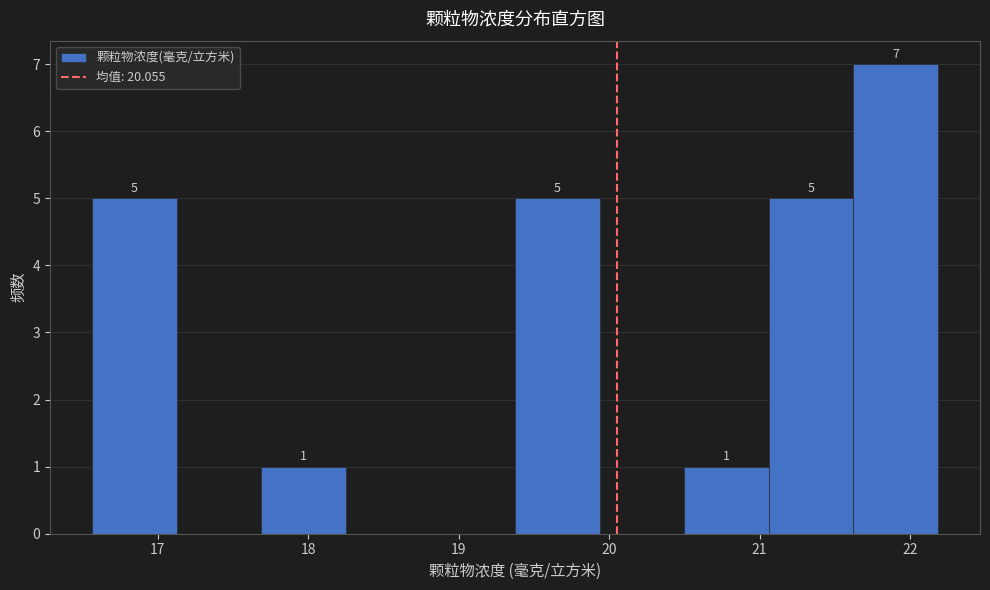

Over which range of the x-axis is the bar tallest?

21.6 to 22.2